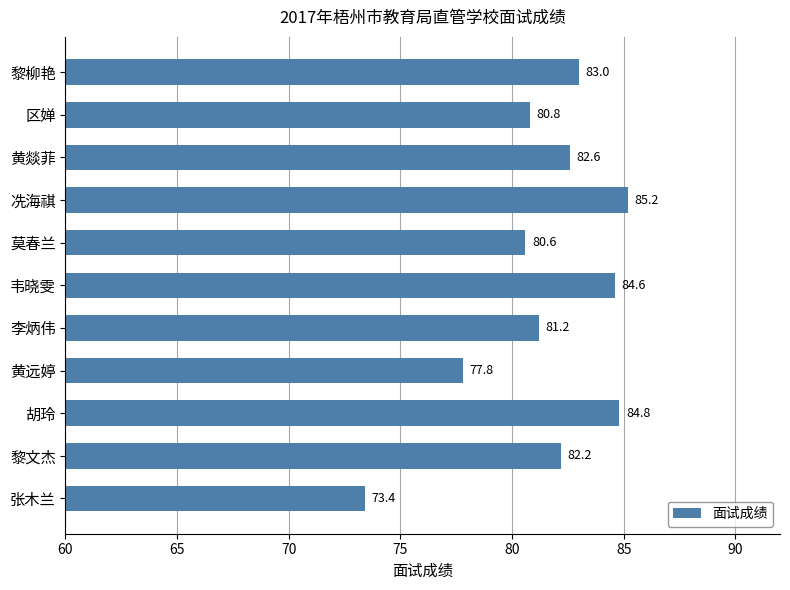

Does the chart contain stacked bars?

No